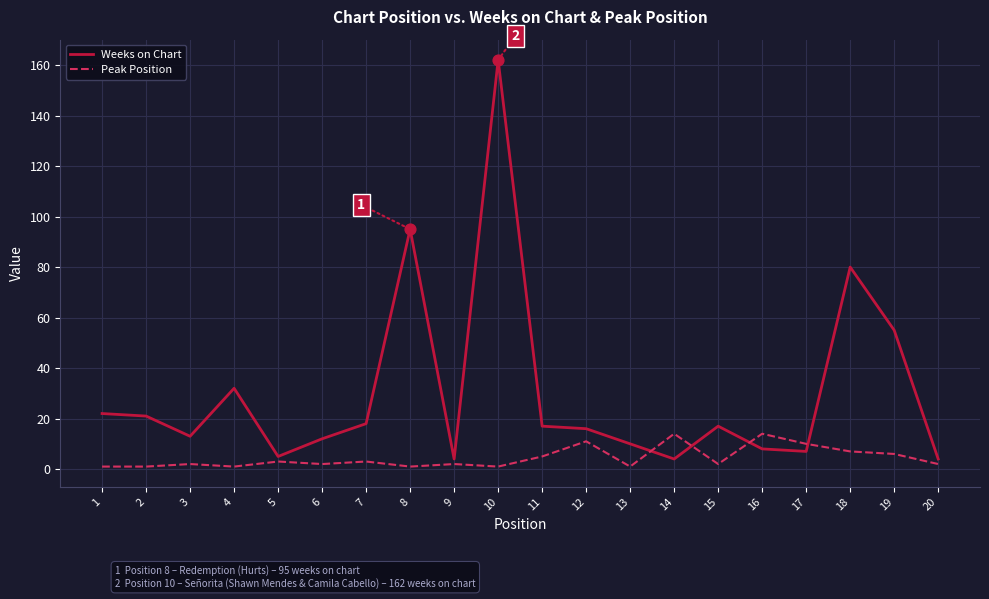

Between 9 and 19, which series saw the biggest shift?

Weeks on Chart